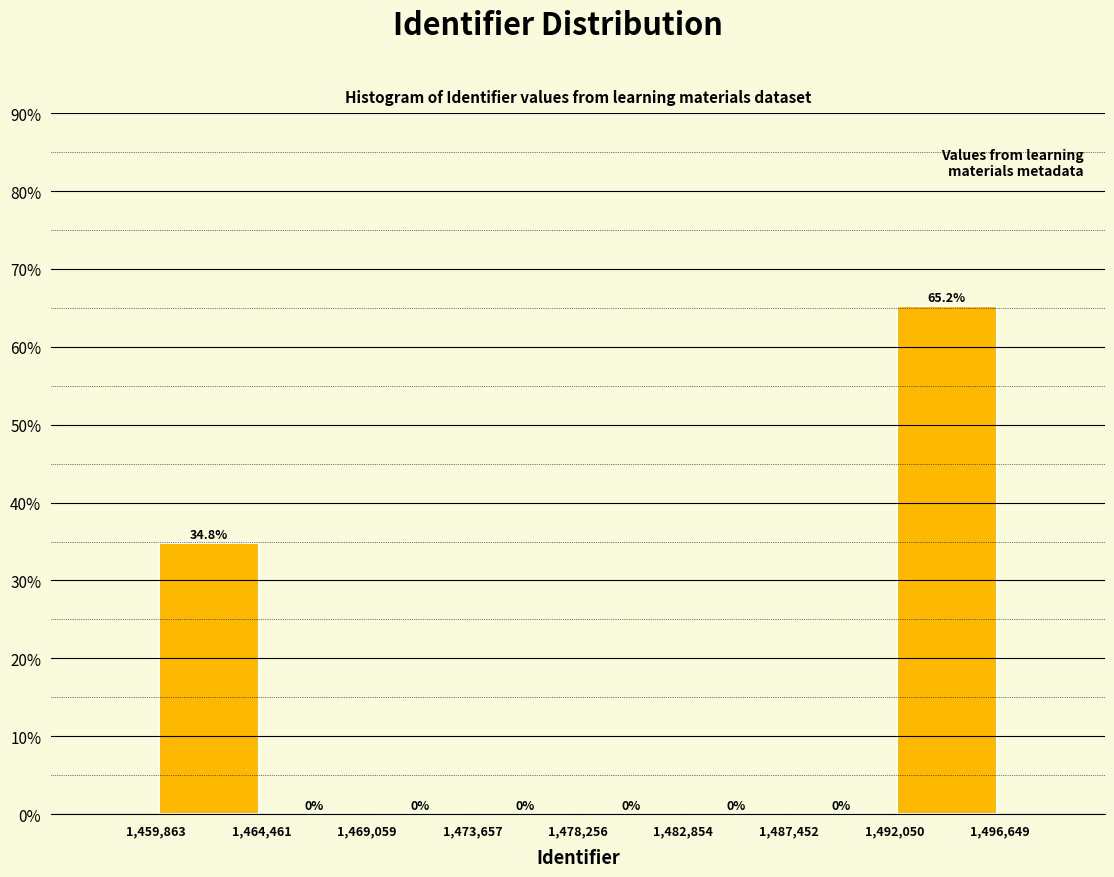

Reading left to right, list every bar in this chart as the range it spans on the x-axis followed by its height.

1,459,863 to 1,464,461: 34.8
1,464,461 to 1,469,059: 0.0
1,469,059 to 1,473,657: 0.0
1,473,657 to 1,478,256: 0.0
1,478,256 to 1,482,854: 0.0
1,482,854 to 1,487,452: 0.0
1,487,452 to 1,492,050: 0.0
1,492,050 to 1,496,649: 65.2